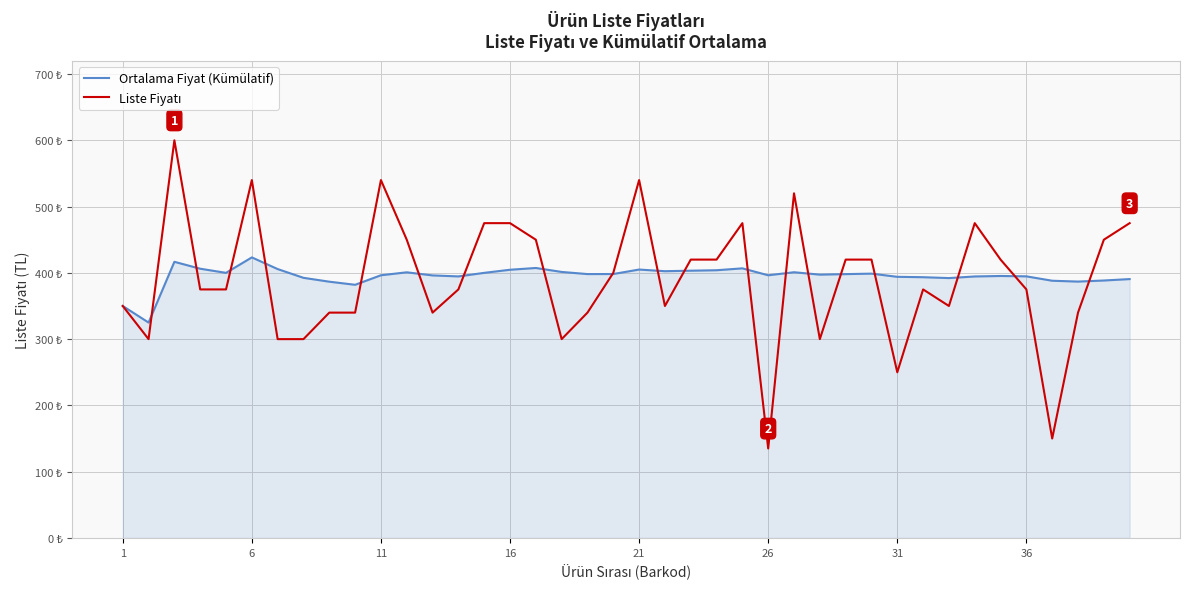

True or false: Liste Fiyatı has more than 1 interior local peaks.

True